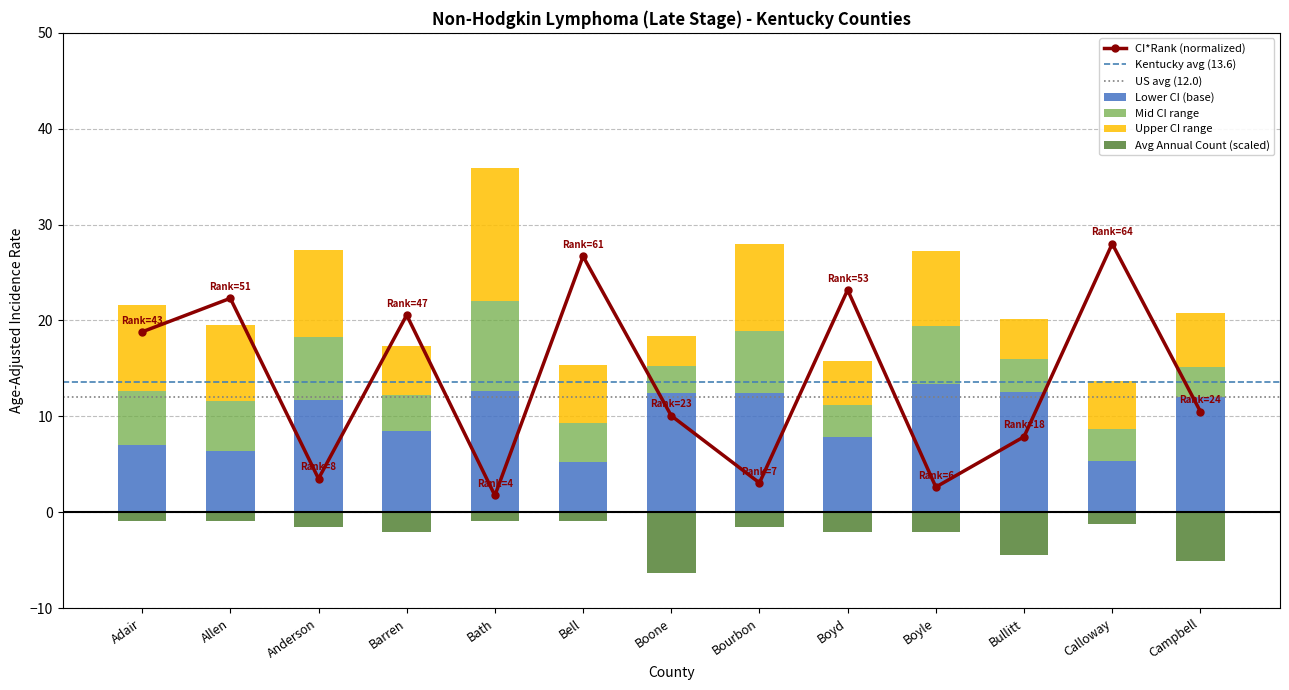

At which category is the sum across all series the highest?

Bath